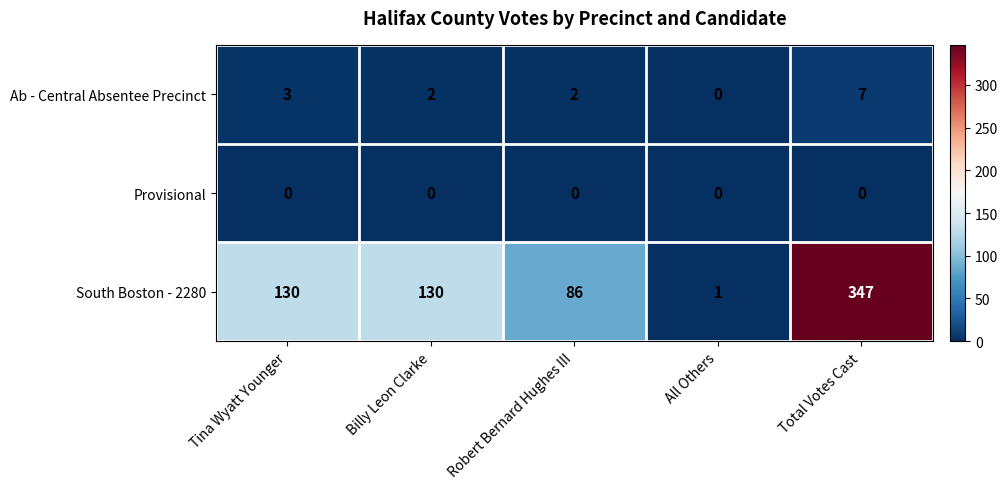

At which label does South Boston - 2280 reach its peak?

Total Votes Cast